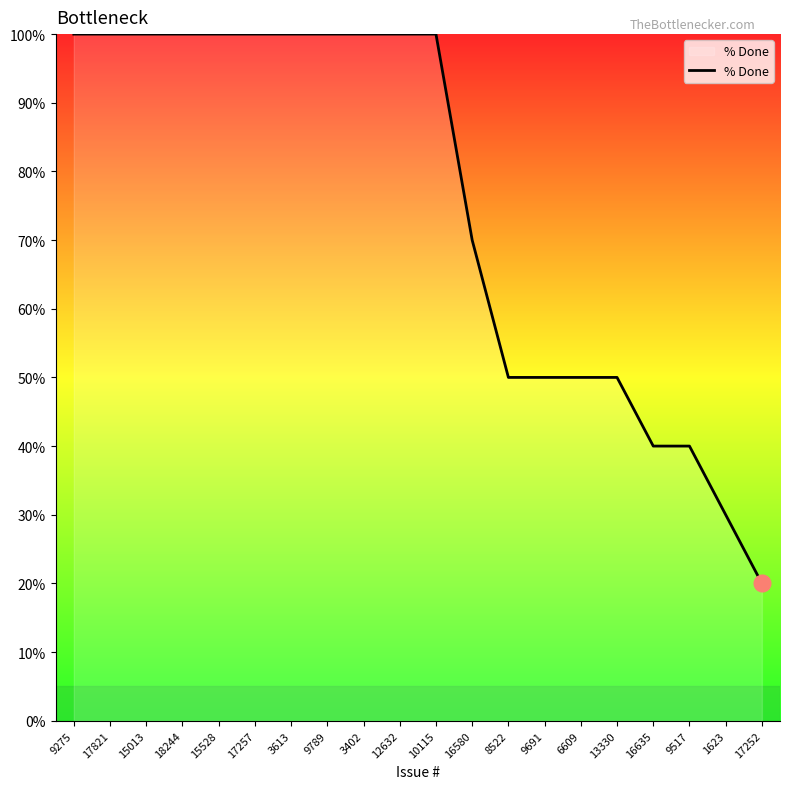

What is the average value?

75